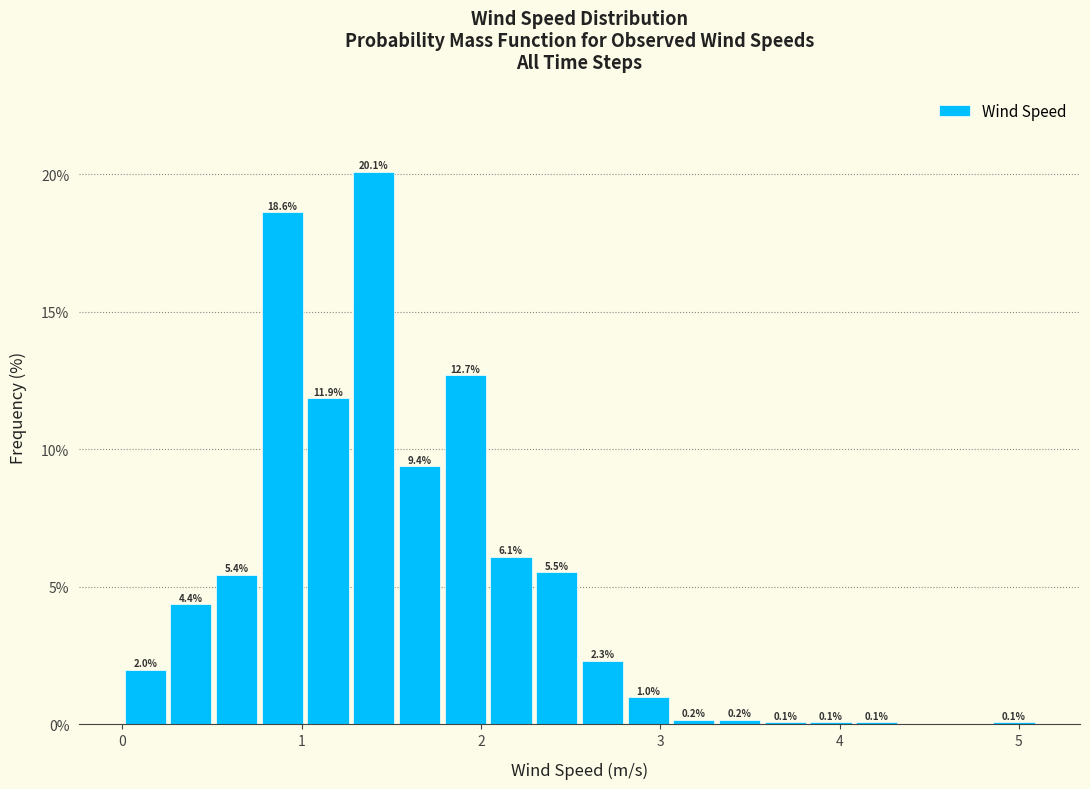

Around what value on the x-axis is the tallest bar? Give the approximate position of its centre, as read against the axis.

1.4